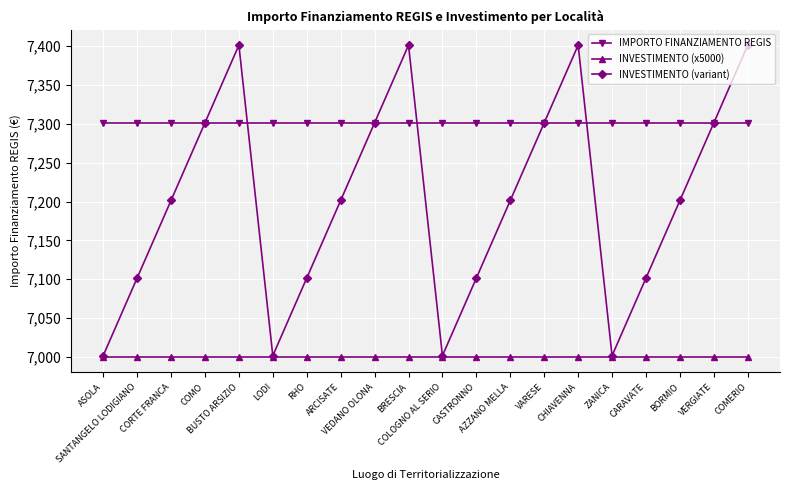

Reading left to right, what are all the values shown in this chart?

IMPORTO FINANZIAMENTO REGIS: 7301.0	7301.0	7301.0	7301.0	7301.0	7301.0	7301.0	7301.0	7301.0	7301.0	7301.0	7301.0	7301.0	7301.0	7301.0	7301.0	7301.0	7301.0	7301.0	7301.0
INVESTIMENTO (x5000): 7000.0	7000.0	7000.0	7000.0	7000.0	7000.0	7000.0	7000.0	7000.0	7000.0	7000.0	7000.0	7000.0	7000.0	7000.0	7000.0	7000.0	7000.0	7000.0	7000.0
INVESTIMENTO (variant): 7001.4	7101.4	7201.4	7301.4	7401.4	7001.4	7101.4	7201.4	7301.4	7401.4	7001.4	7101.4	7201.4	7301.4	7401.4	7001.4	7101.4	7201.4	7301.4	7401.4